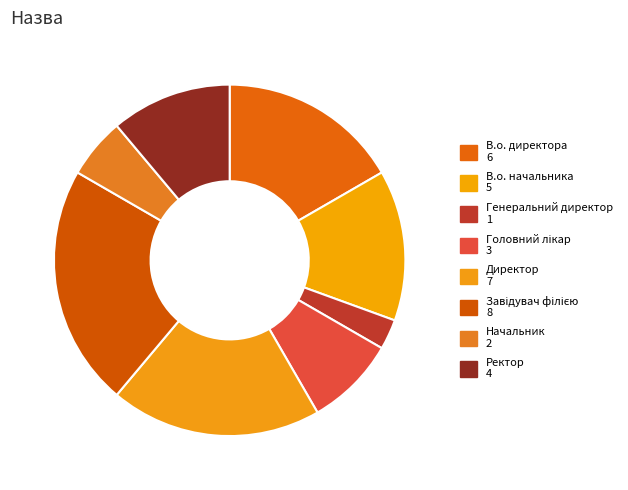

What percentage is the Завідувач філією slice, to the nearest percent?

22%